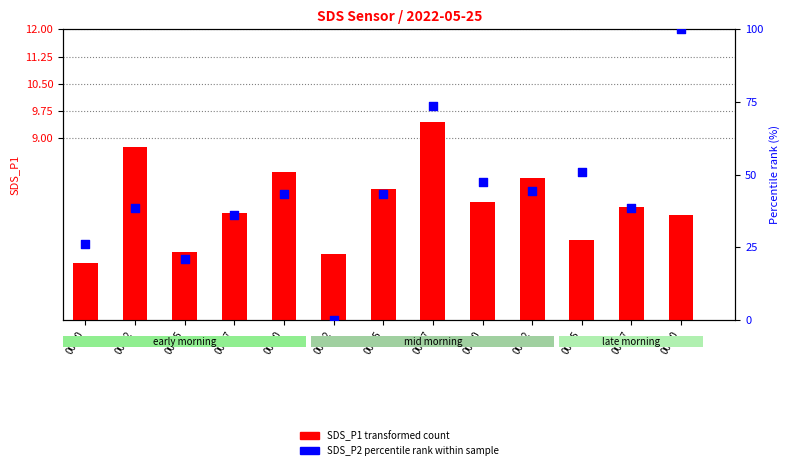

Which series has the widest spread of Y values?

SDS_P2 percentile rank within sample